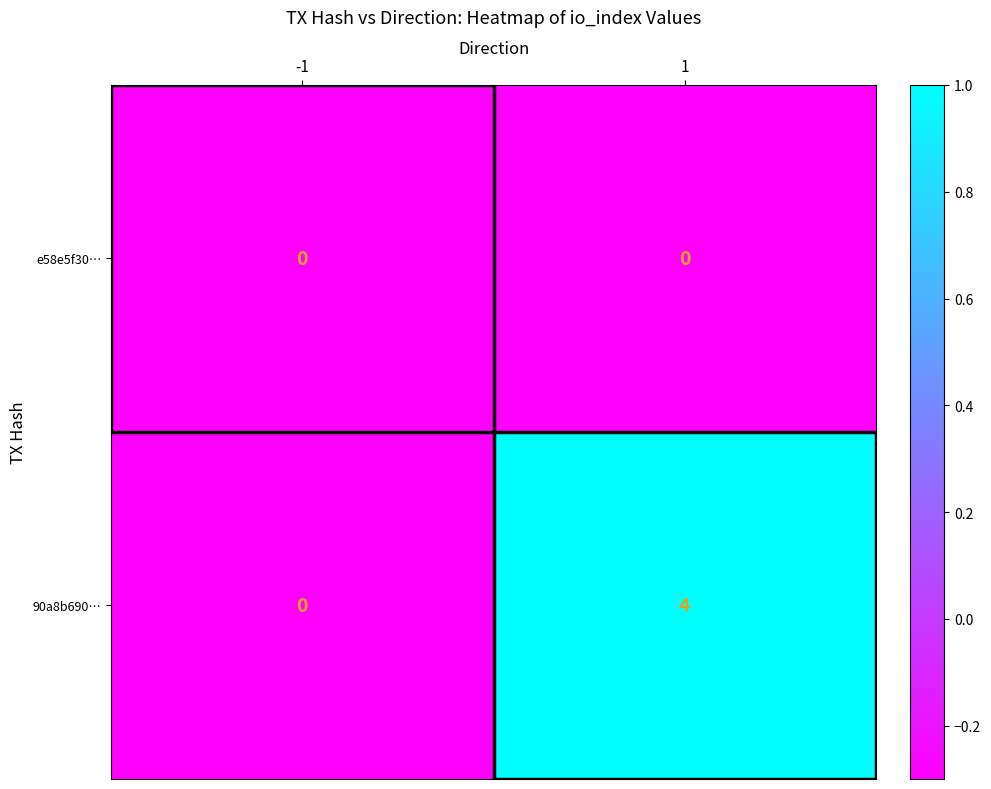

What is the total value across all series at -1?

0